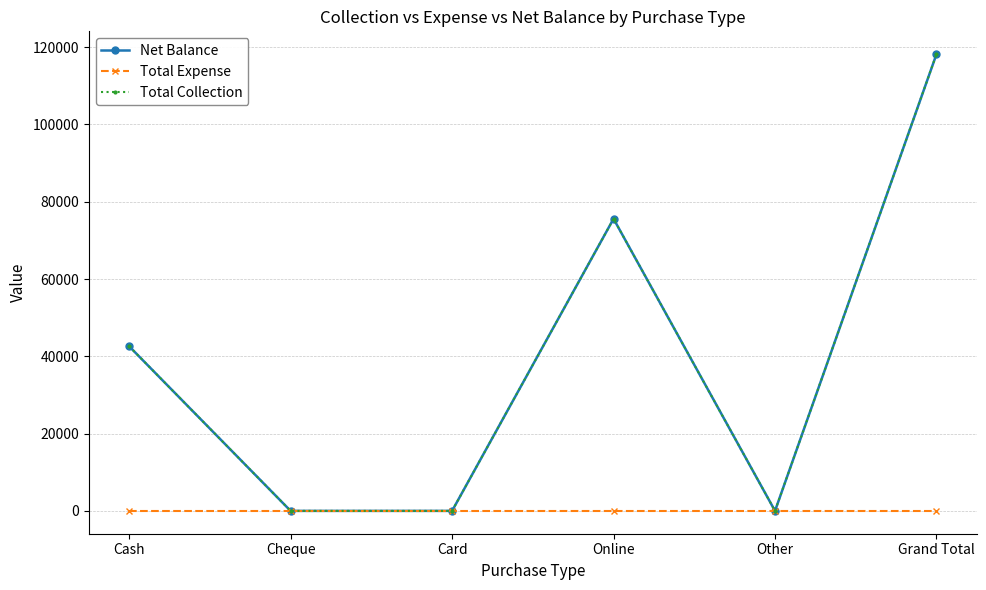

How many lines are shown in the chart?

3